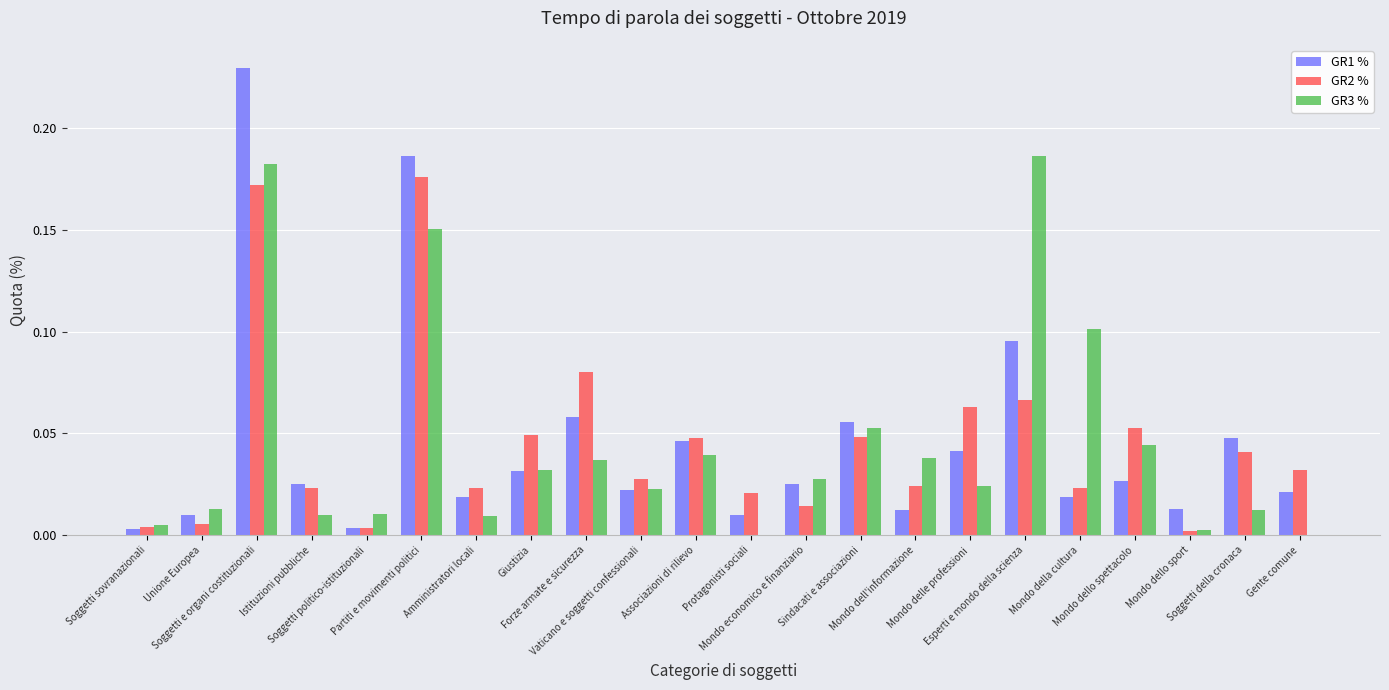

Are the bars horizontal?

No